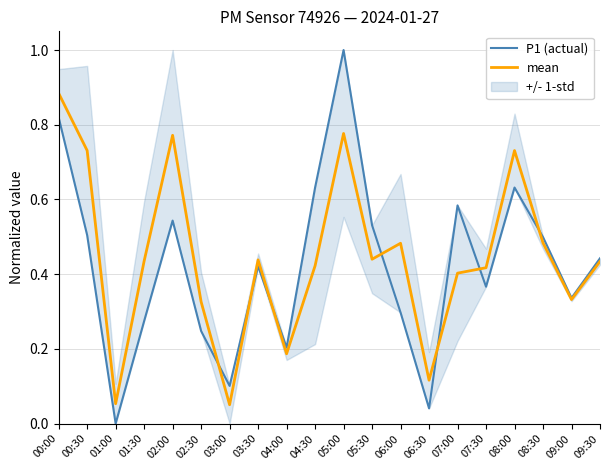

What is the difference between the maximum and minimum values in the P1 (actual) series?

1.0